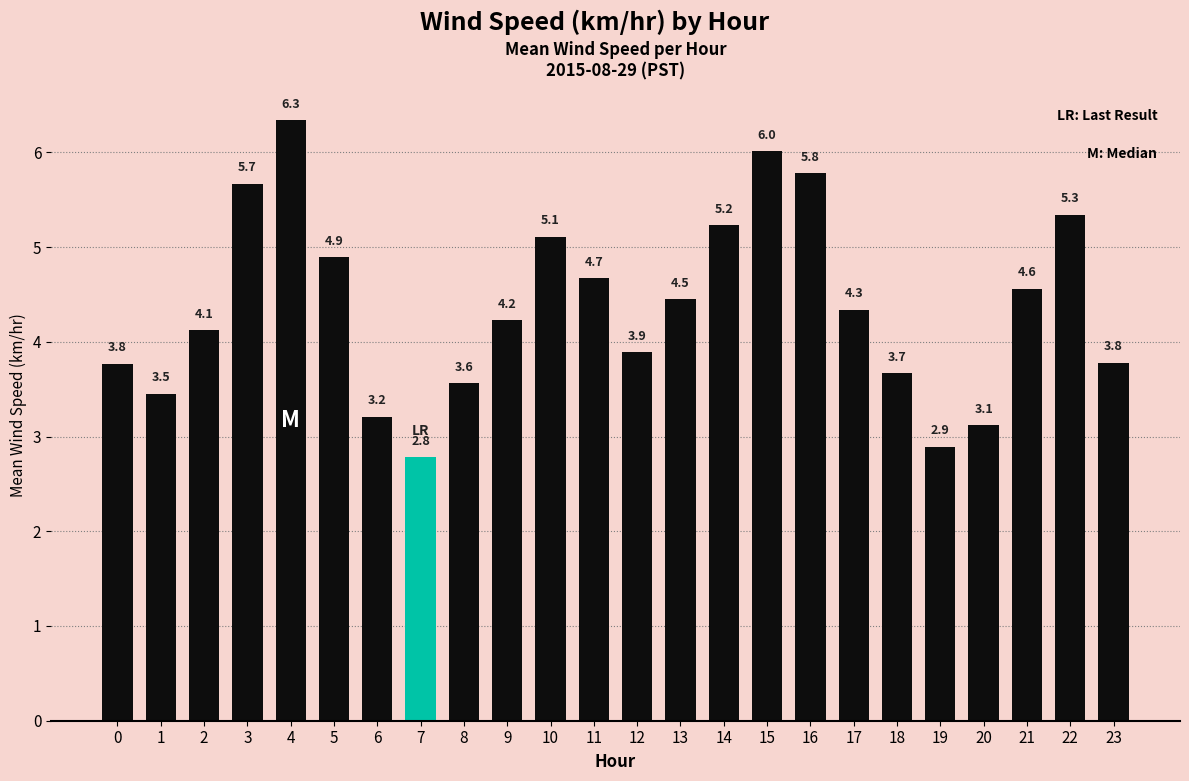

What is the average value?

4.4